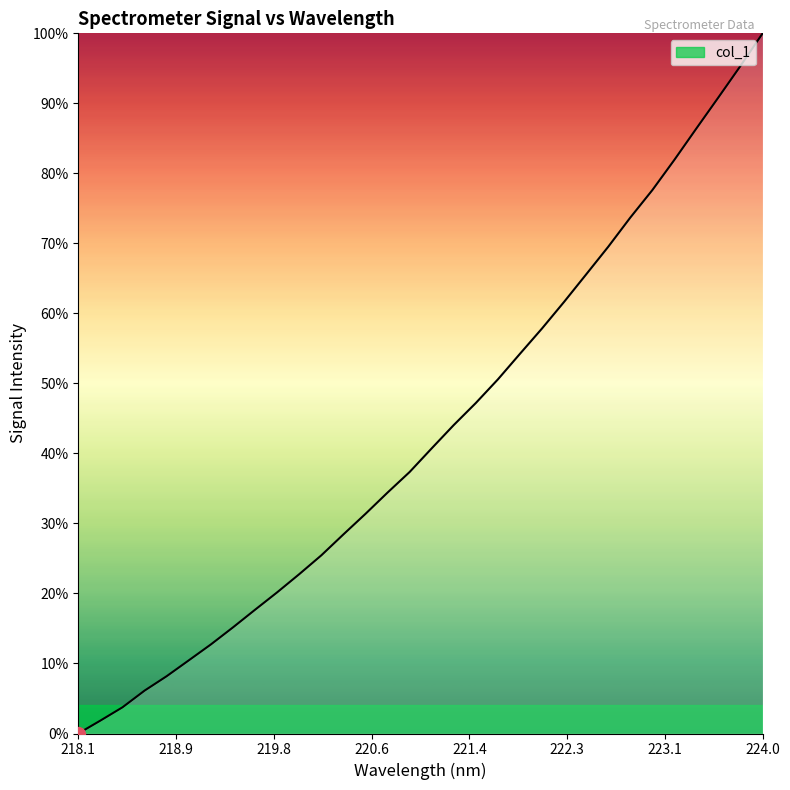

What is the difference between the maximum and minimum values?

100.0